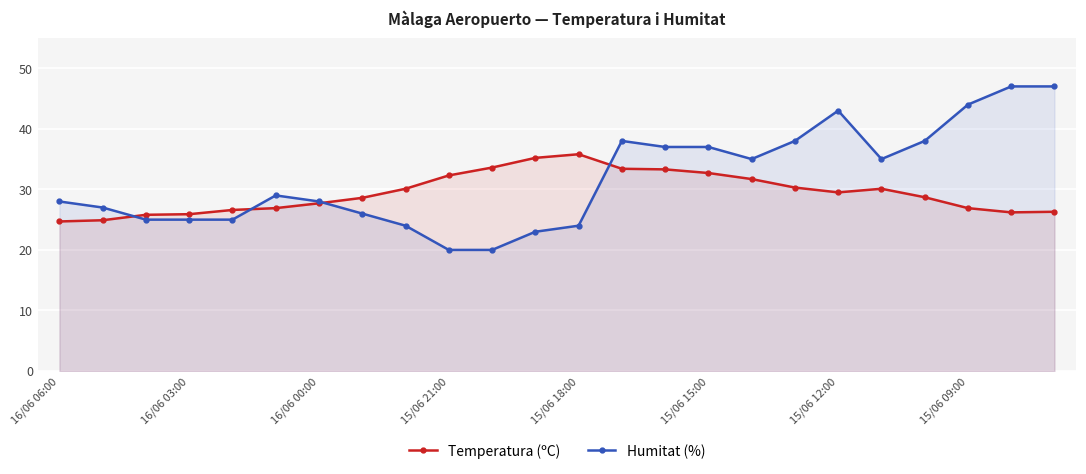

What is the highest value of the Humitat (%) series?

47.0